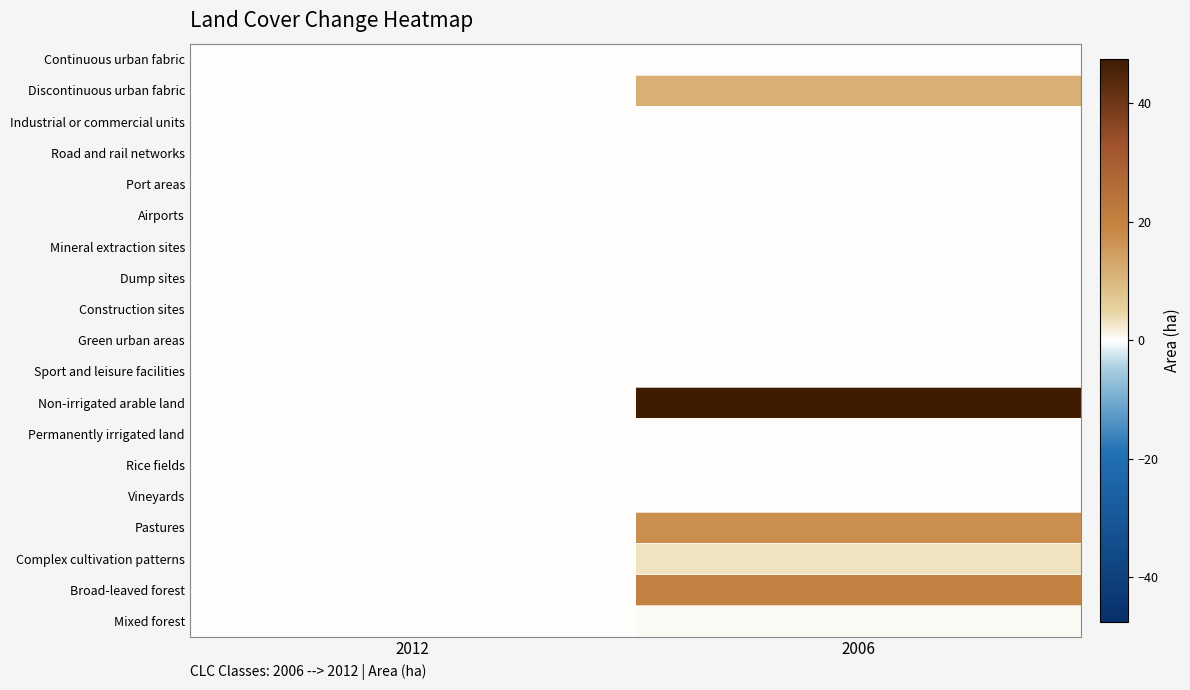

At how many categories does at least one series exceed 0?

1